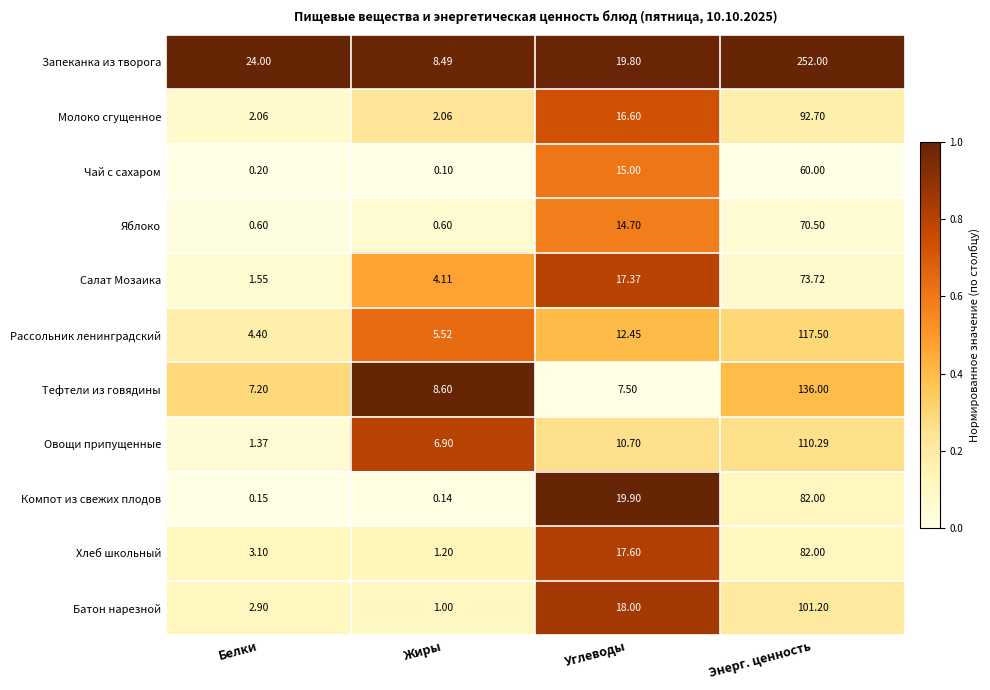

At which category does the chart reach its peak across all series?

Энерг. ценность